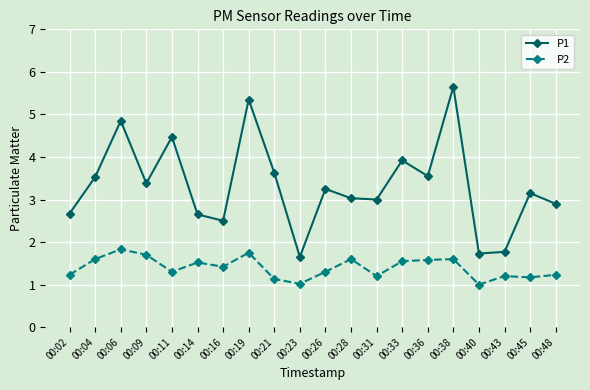

The P1 series shows 1.8 at 00:43. True or false?

True